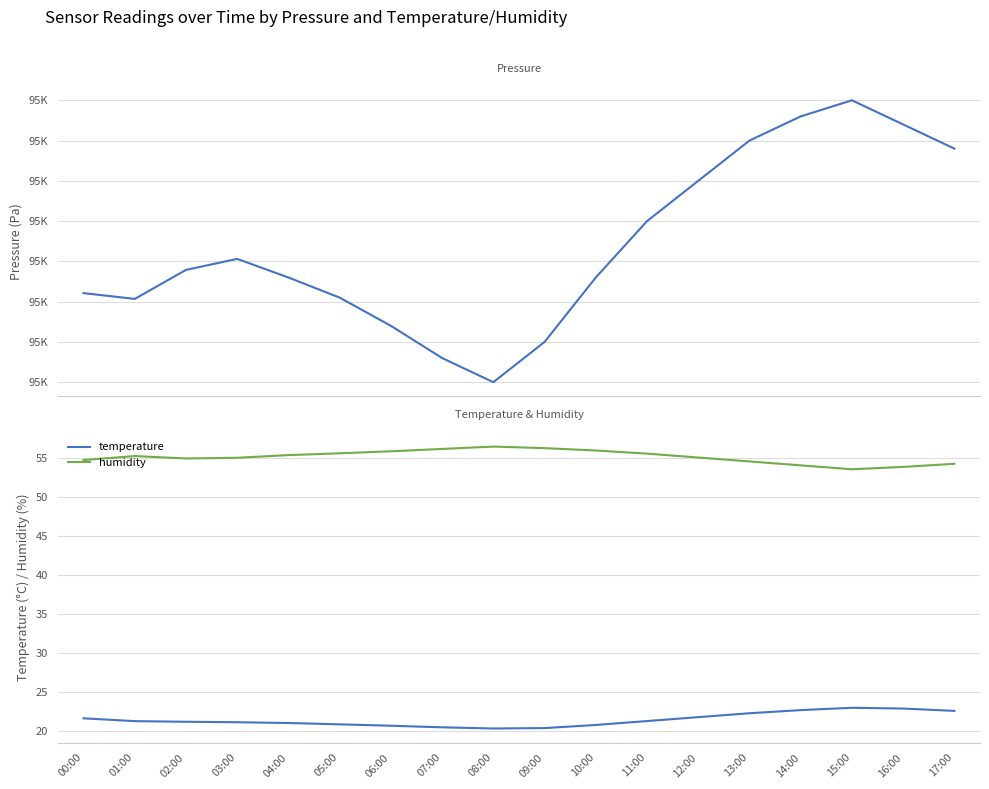

True or false: humidity and temperature intersect in this chart.

False